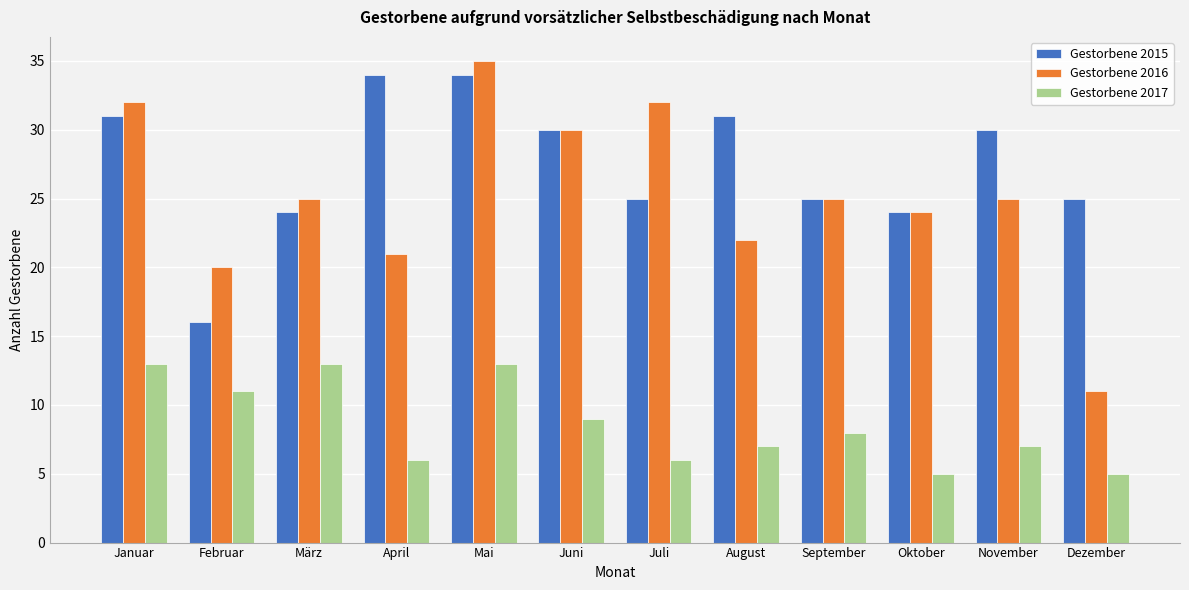

The Gestorbene 2016 series shows 30 at Juni. True or false?

True